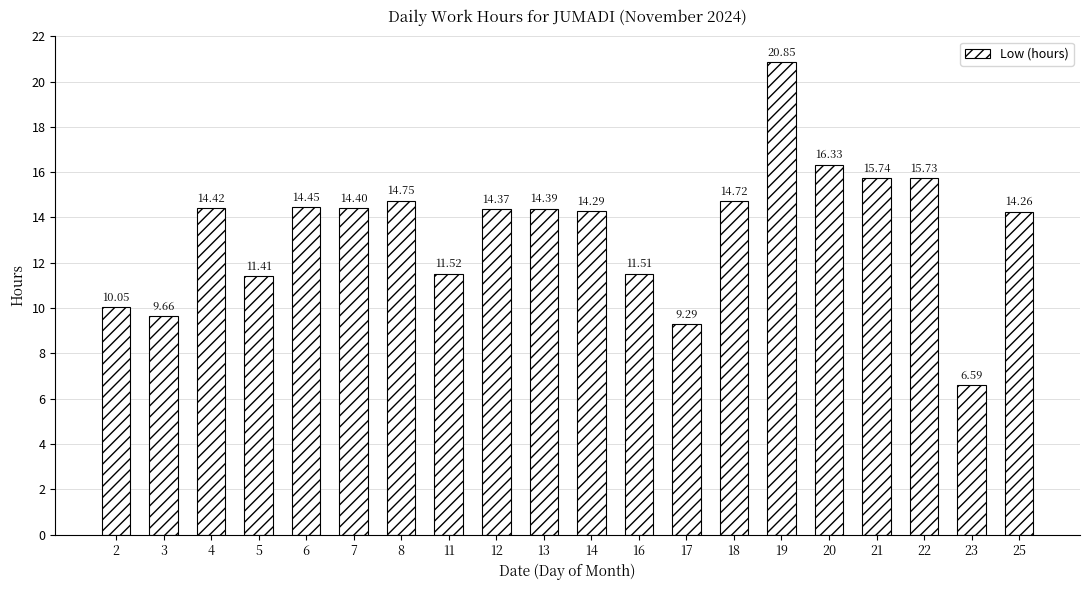

Rank the categories by value from highest to lowest.

19, 20, 21, 22, 8, 18, 6, 4, 7, 13, 12, 14, 25, 11, 16, 5, 2, 3, 17, 23